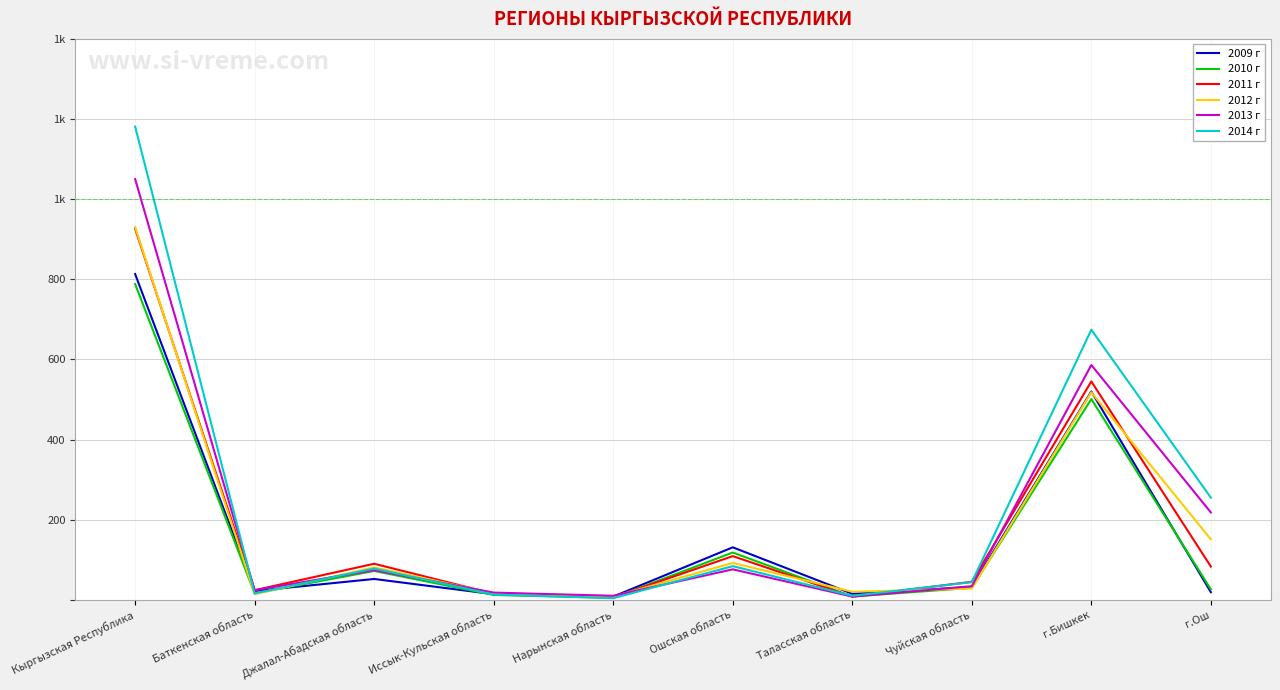

Reading left to right, list all the values displayed in this chart.

2009 г: Кыргызская Республика=813	Баткенская область=22	Джалал-Абадская область=52	Иссык-Кульская область=14	Нарынская область=8	Ошская область=131	Таласская область=15	Чуйская область=32	г.Бишкек=520	г.Ош=19
2010 г: Кыргызская Республика=788	Баткенская область=16	Джалал-Абадская область=72	Иссык-Кульская область=12	Нарынская область=5	Ошская область=118	Таласская область=8	Чуйская область=30	г.Бишкек=501	г.Ош=26
2011 г: Кыргызская Республика=926	Баткенская область=24	Джалал-Абадская область=90	Иссык-Кульская область=15	Нарынская область=6	Ошская область=109	Таласская область=8	Чуйская область=45	г.Бишкек=545	г.Ош=83
2012 г: Кыргызская Республика=930	Баткенская область=14	Джалал-Абадская область=81	Иссык-Кульская область=16	Нарынская область=8	Ошская область=92	Таласская область=20	Чуйская область=28	г.Бишкек=518	г.Ош=151
2013 г: Кыргызская Республика=1050	Баткенская область=24	Джалал-Абадская область=74	Иссык-Кульская область=18	Нарынская область=10	Ошская область=76	Таласская область=8	Чуйская область=34	г.Бишкек=586	г.Ош=218
2014 г: Кыргызская Республика=1181	Баткенская область=16	Джалал-Абадская область=78	Иссык-Кульская область=13	Нарынская область=4	Ошская область=84	Таласская область=10	Чуйская область=44	г.Бишкек=674	г.Ош=255